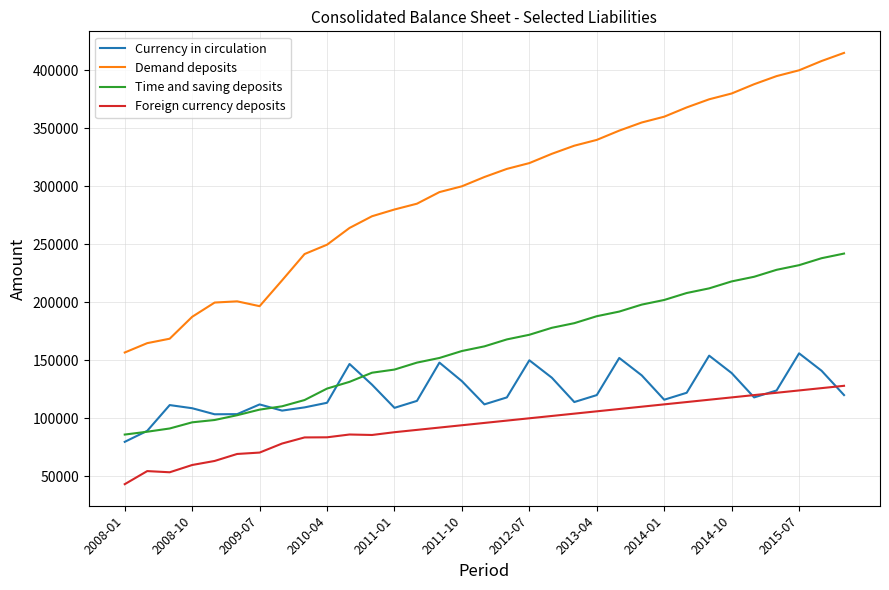

How many values in the Demand deposits series are below 308000?

16